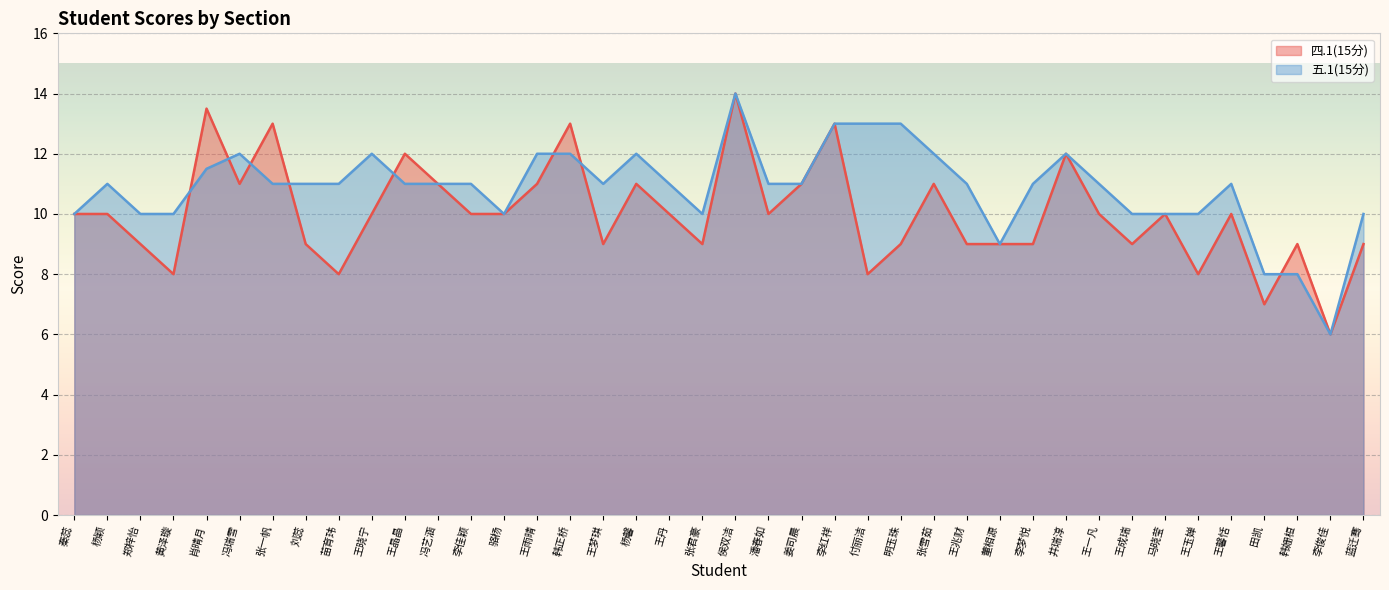

What is the maximum value for 四.1(15分)?

14.0